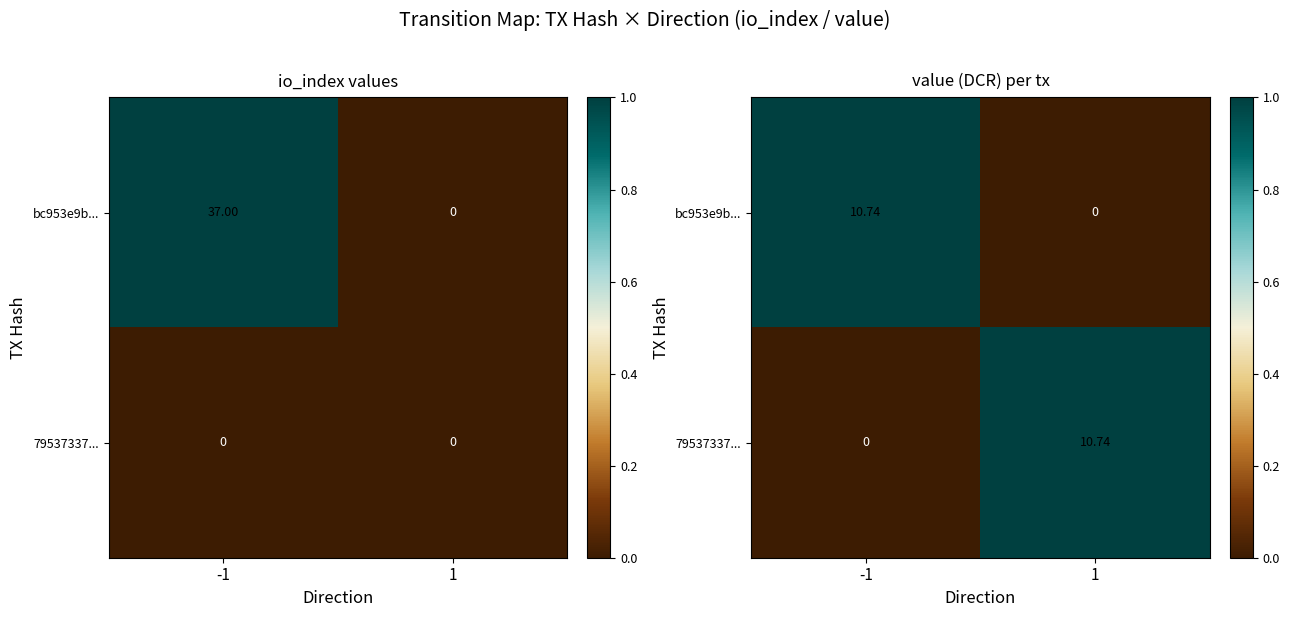

List the series in order of their peak value, lowest first.

bc953e9b..., 79537337...